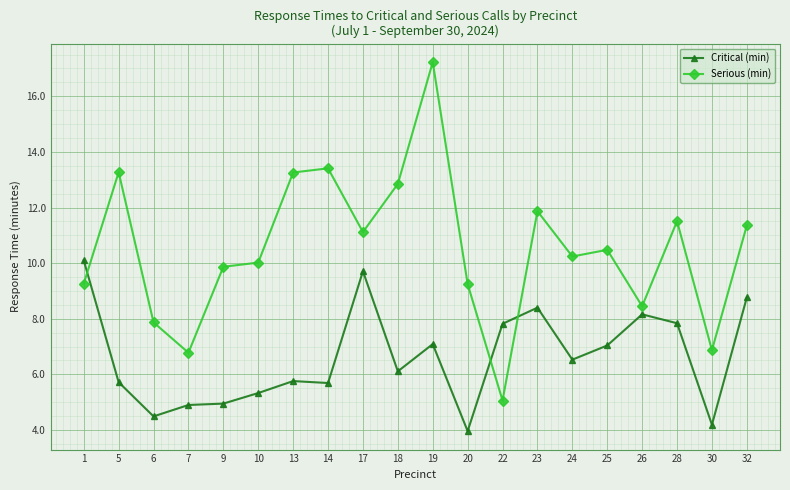

At 10, list the series in order from largest to smallest.

Serious (min), Critical (min)